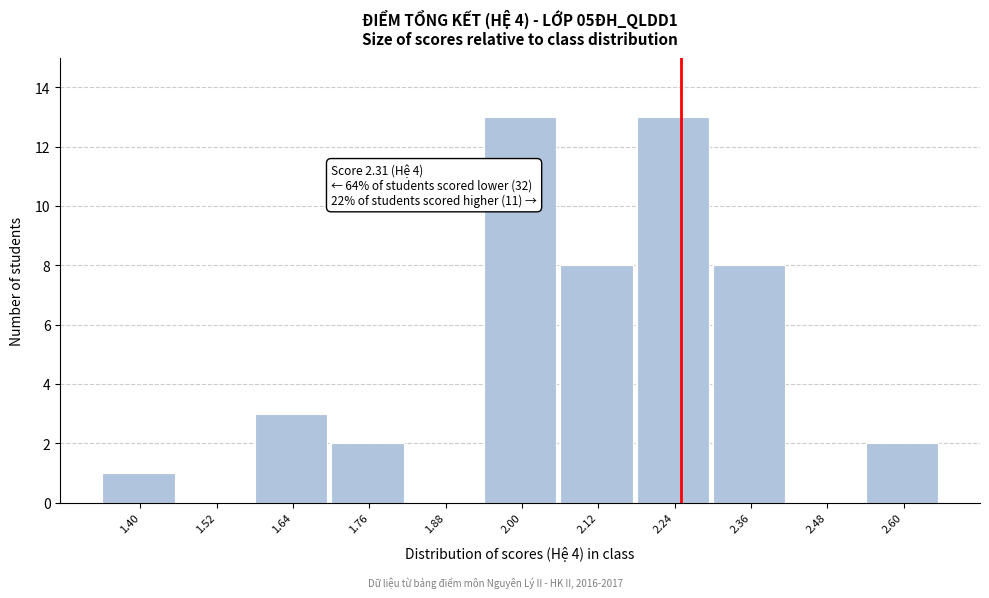

Reading left to right, extract all data points from this chart.

1.40=1	1.52=0	1.64=3	1.76=2	1.88=0	2.00=13	2.12=8	2.24=13	2.36=8	2.48=0	2.60=2